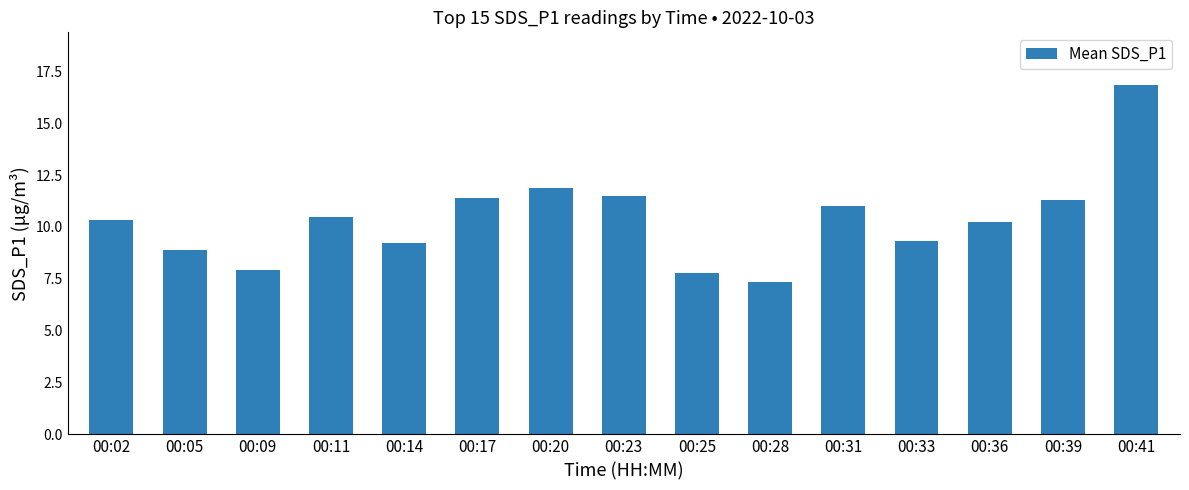

What is the value of the 9th bar from the left?

7.8